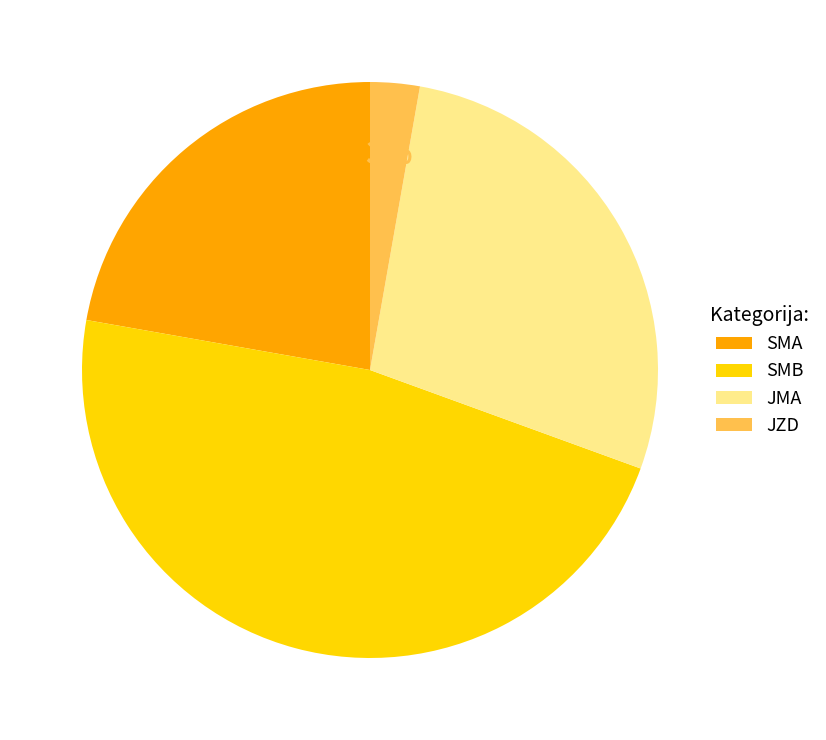

Rank the categories by value from lowest to highest.

JZD, SMA, JMA, SMB